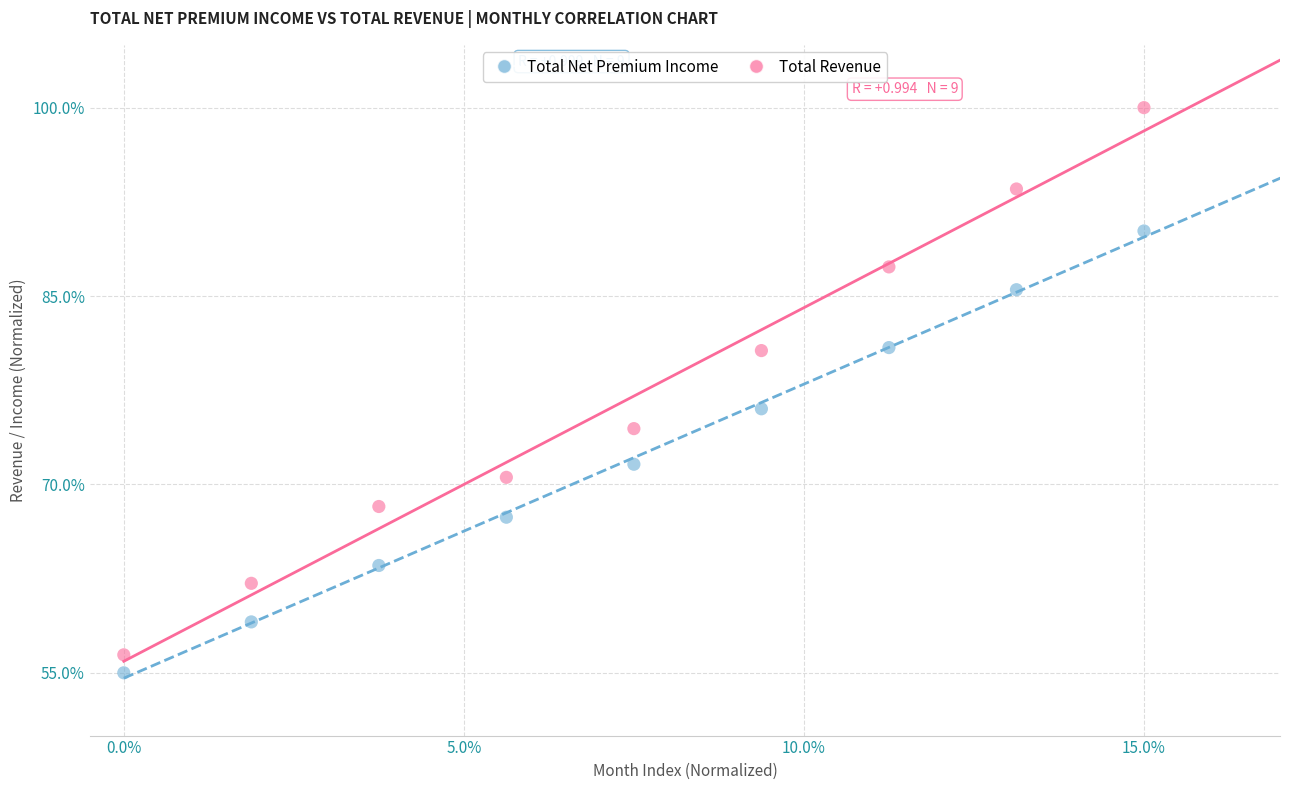

Which series has the largest Y range (max minus min)?

Total Revenue